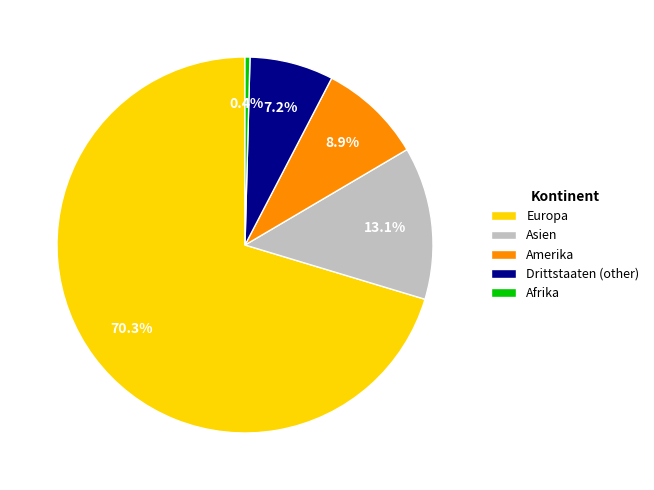

Count the number of slices in the pie.

5